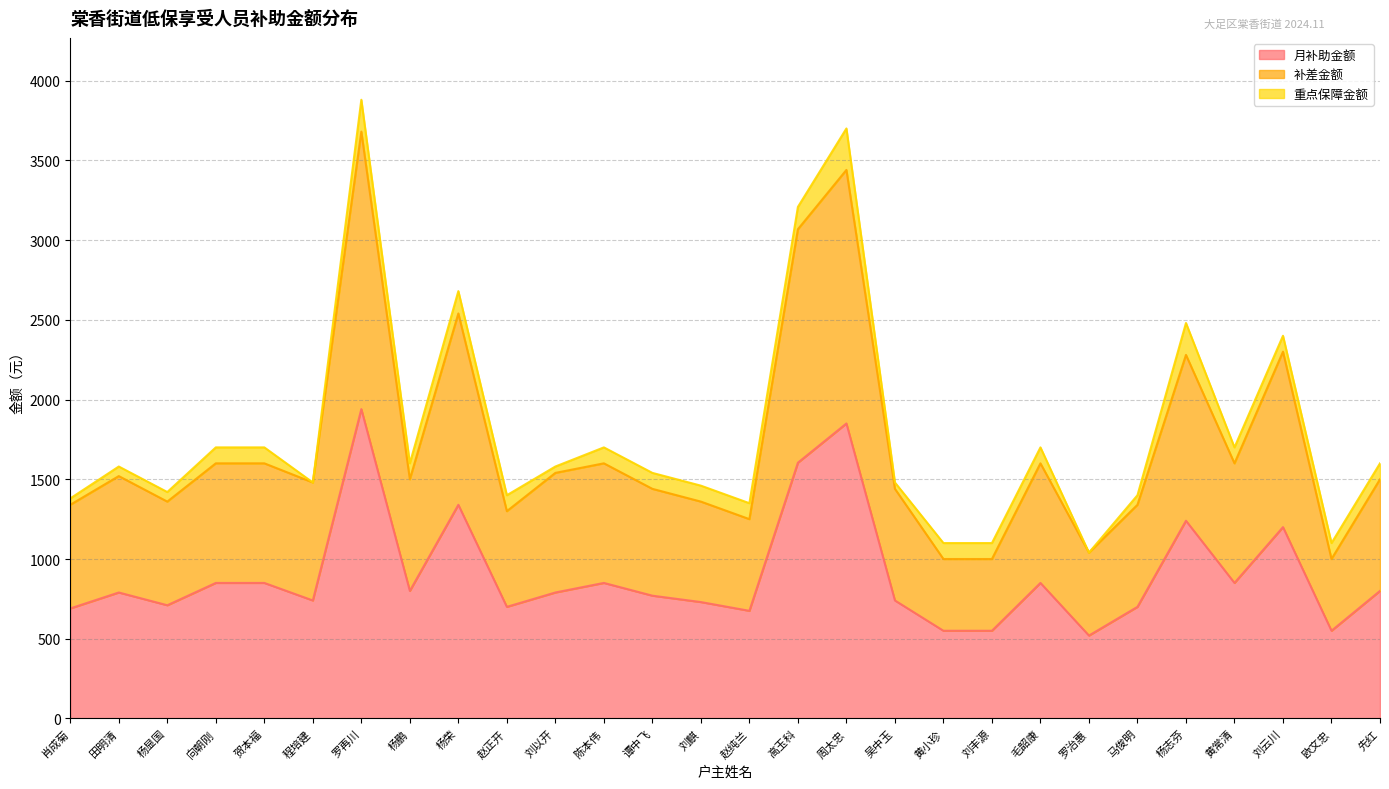

At which label is 补差金额 closest to 2340?

刘云川